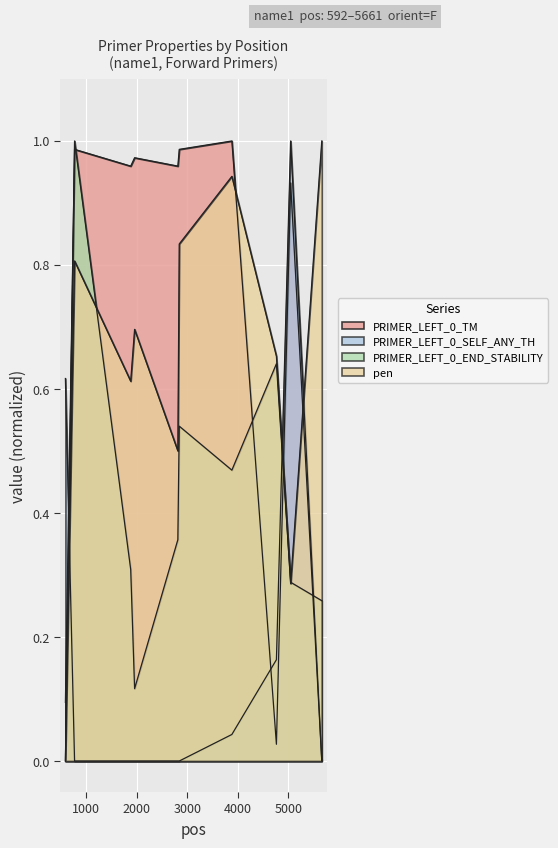

How many values in PRIMER_LEFT_0_SELF_ANY_TH are above zero?

4